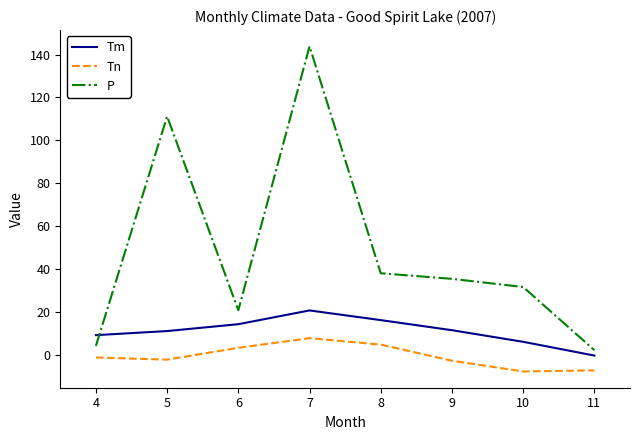

Between 5 and 6, which series saw the biggest shift?

P